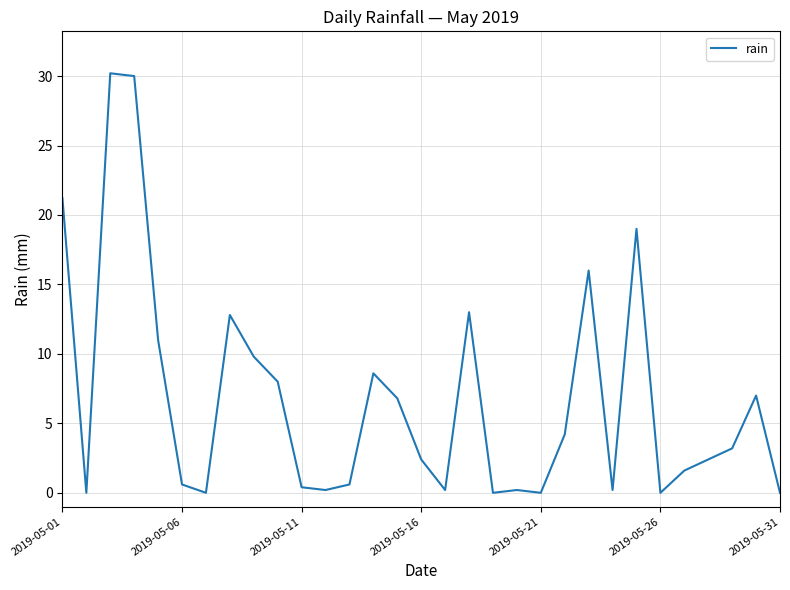

What is the difference between the maximum and minimum values?

30.2